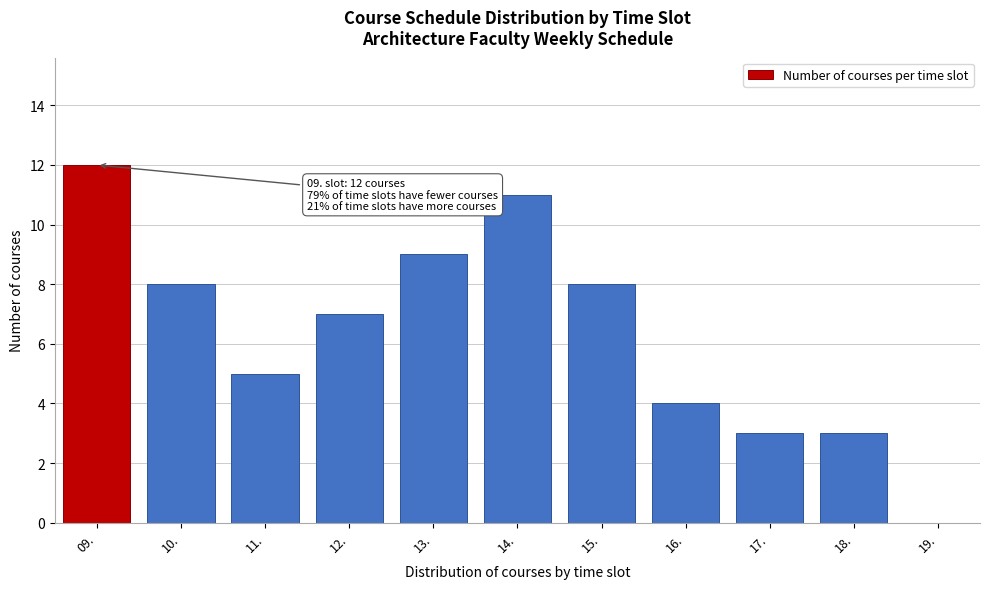

Reading left to right, what are all the values shown in this chart?

09.=12	10.=8	11.=5	12.=7	13.=9	14.=11	15.=8	16.=4	17.=3	18.=3	19.=0